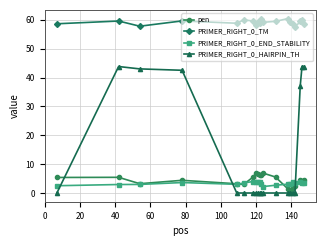

What is the maximum value shown in the chart?

60.4